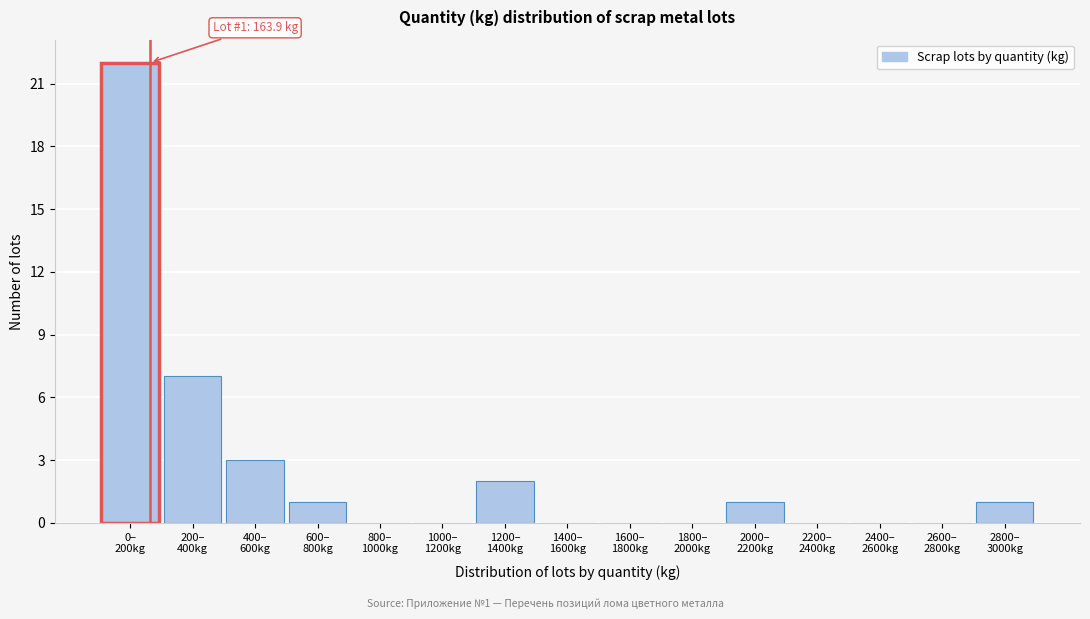

What is the sum of all values?

37